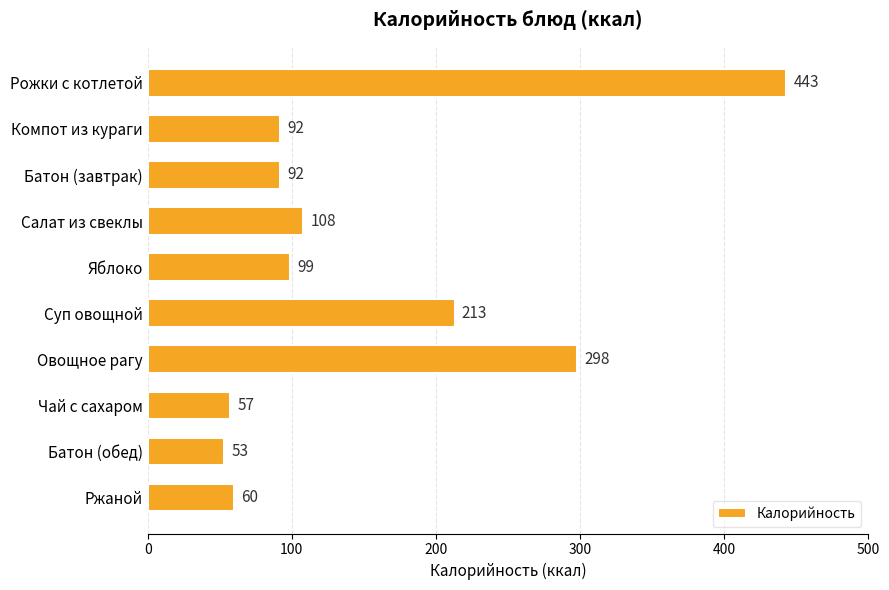

What is the smallest value displayed?

53